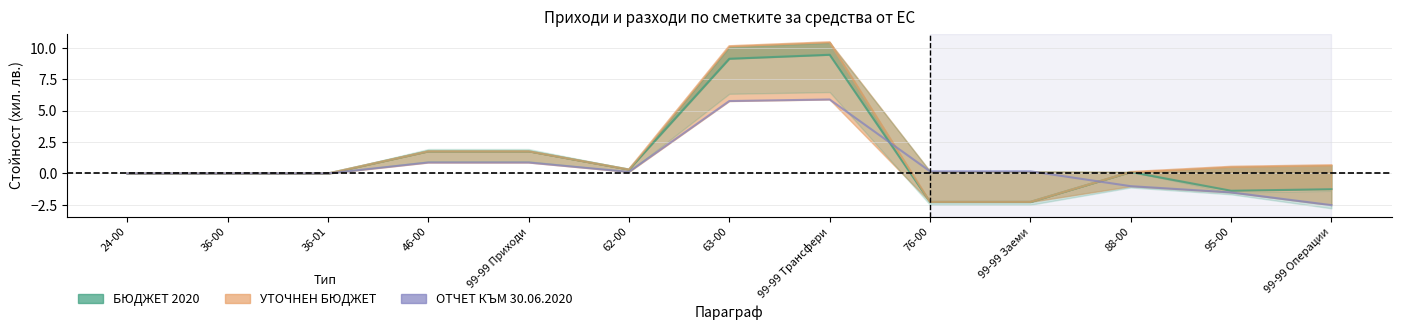

How many positive values does the ОТЧЕТ КЪМ 30.06.2020 series have?

8